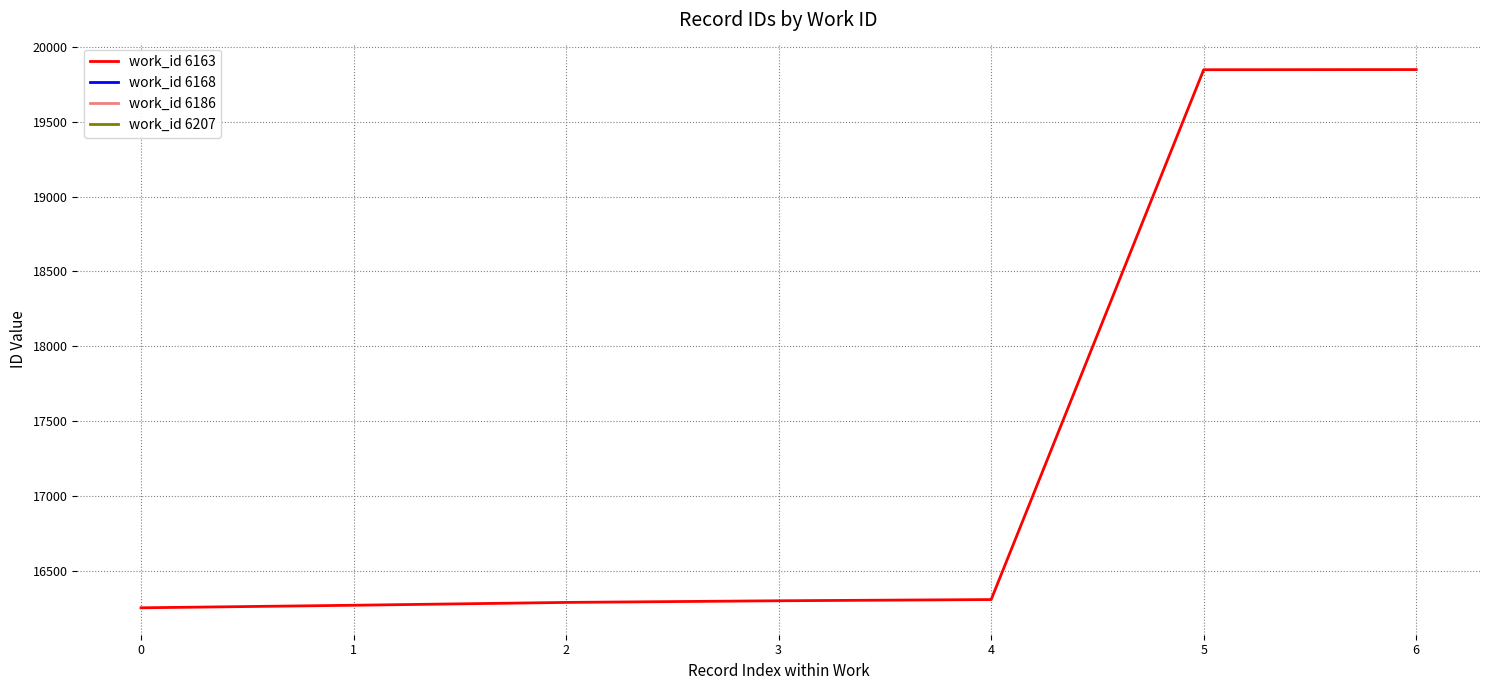

Is it true that work_id 6163 equals 5882 at 0?

False